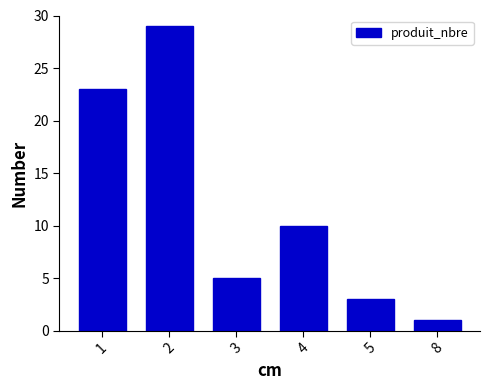

Reading left to right, extract all data points from this chart.

1=23	2=29	3=5	4=10	5=3	8=1